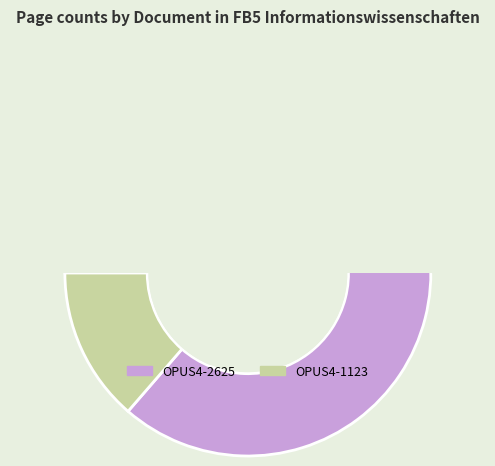

Which slice is the smallest?

OPUS4-1123